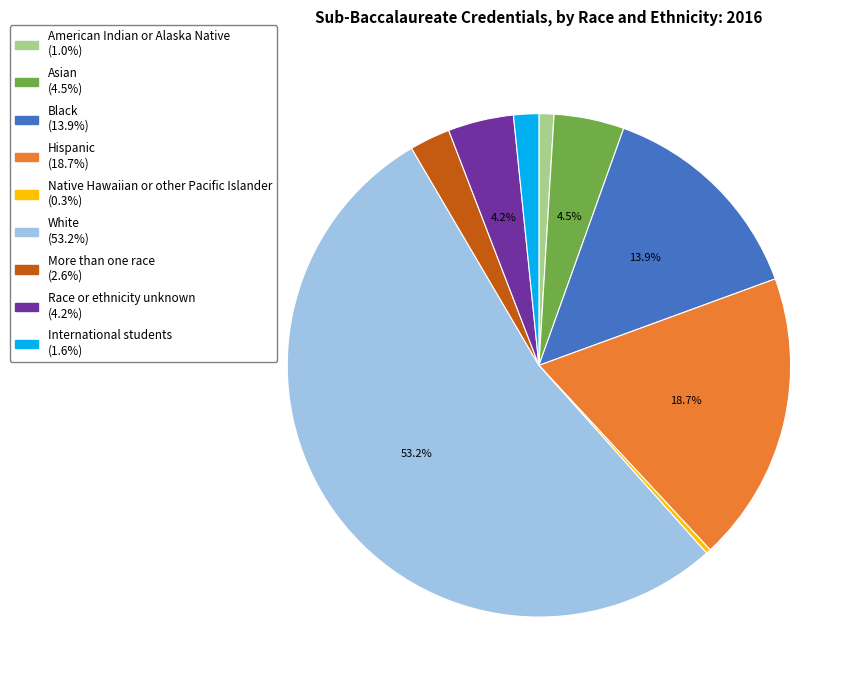

How many slices are in this pie chart?

9